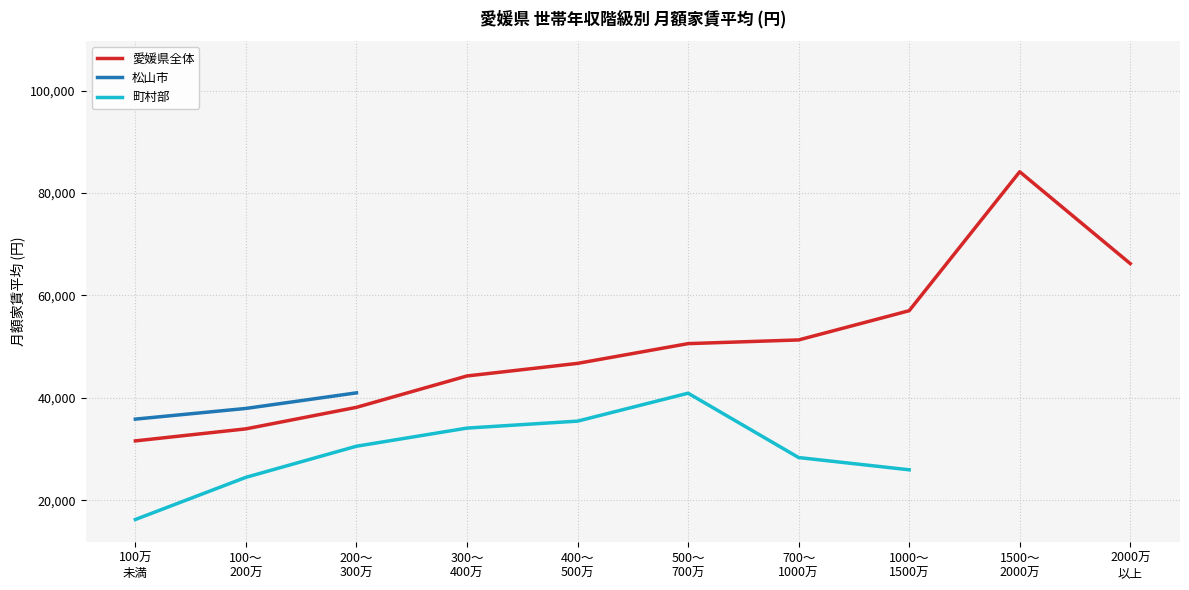

What is the minimum value for 愛媛県全体?

31585